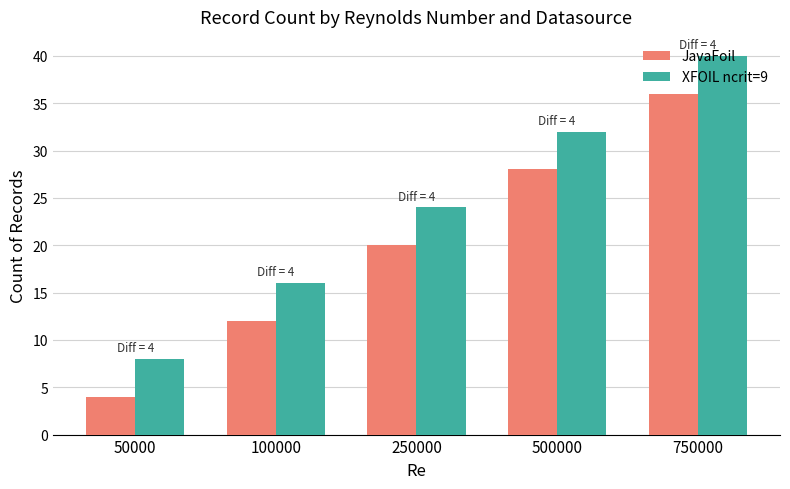

What is the minimum value for XFOIL ncrit=9?

8